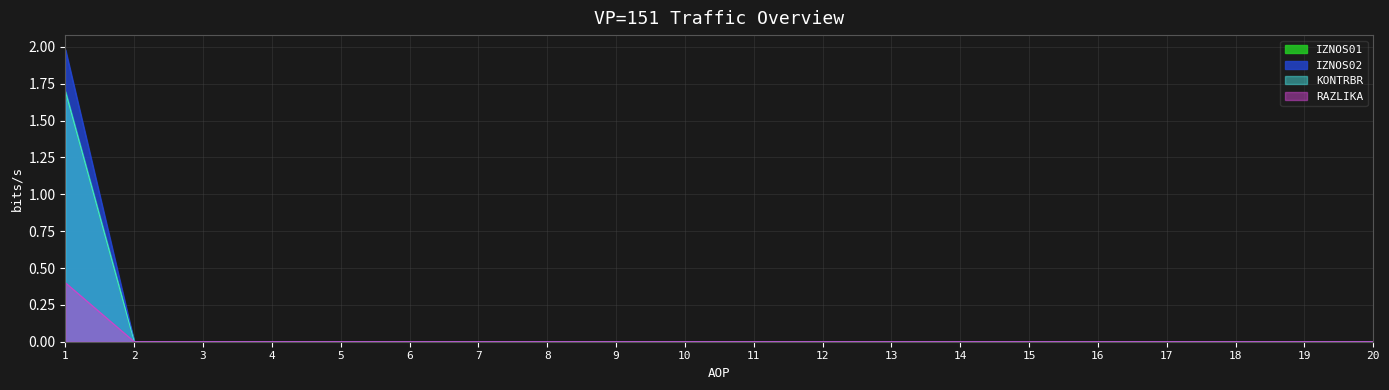

Reading left to right, extract all data points from this chart.

IZNOS01: 1=1.7	2=0.0	3=0.0	4=0.0	5=0.0	6=0.0	7=0.0	8=0.0	9=0.0	10=0.0	11=0.0	12=0.0	13=0.0	14=0.0	15=0.0	16=0.0	17=0.0	18=0.0	19=0.0	20=0.0
IZNOS02: 1=2.0	2=0.0	3=0.0	4=0.0	5=0.0	6=0.0	7=0.0	8=0.0	9=0.0	10=0.0	11=0.0	12=0.0	13=0.0	14=0.0	15=0.0	16=0.0	17=0.0	18=0.0	19=0.0	20=0.0
KONTRBR: 1=1.7	2=0.0	3=0.0	4=0.0	5=0.0	6=0.0	7=0.0	8=0.0	9=0.0	10=0.0	11=0.0	12=0.0	13=0.0	14=0.0	15=0.0	16=0.0	17=0.0	18=0.0	19=0.0	20=0.0
RAZLIKA: 1=0.4	2=0.0	3=0.0	4=0.0	5=0.0	6=0.0	7=0.0	8=0.0	9=0.0	10=0.0	11=0.0	12=0.0	13=0.0	14=0.0	15=0.0	16=0.0	17=0.0	18=0.0	19=0.0	20=0.0